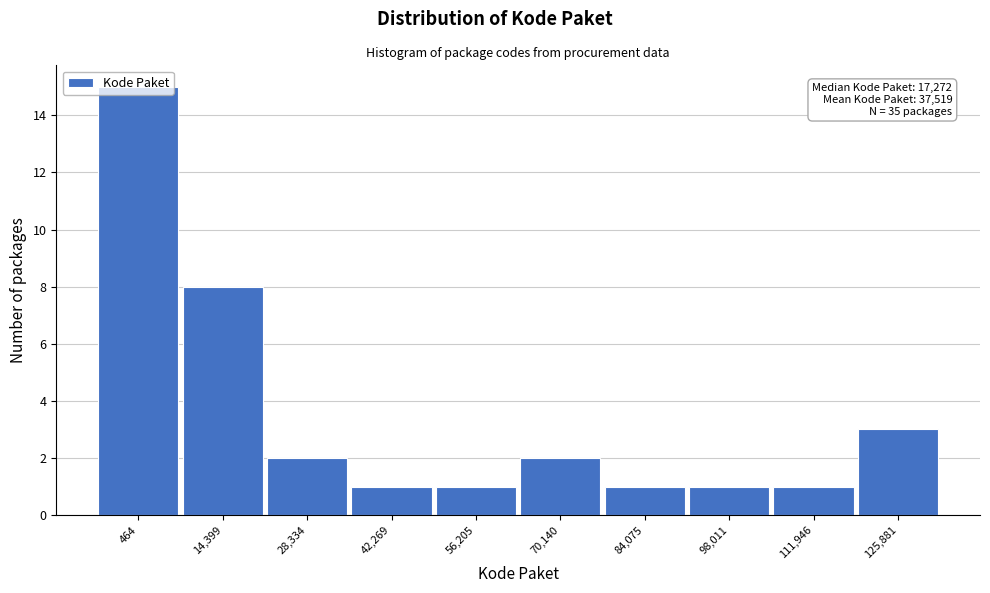

What is the maximum value shown in the chart?

15